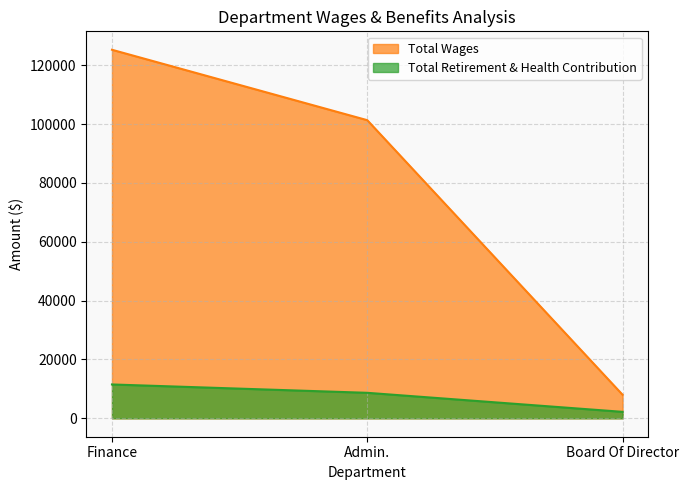

What is the label of the 3rd point from the left?

Board Of Director